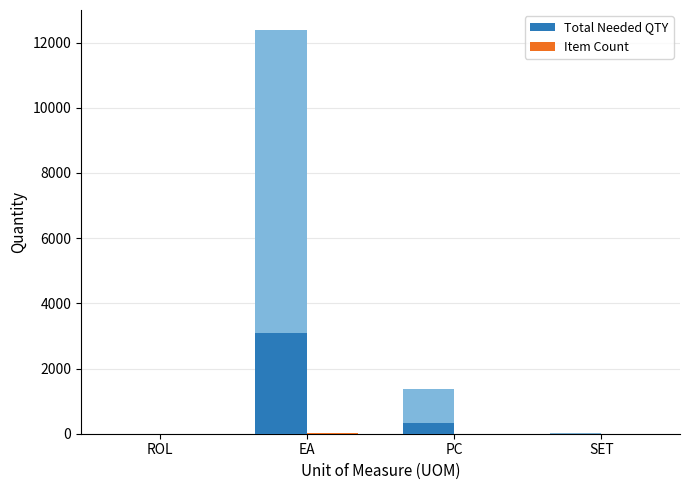

At which category is the sum across all series the highest?

EA